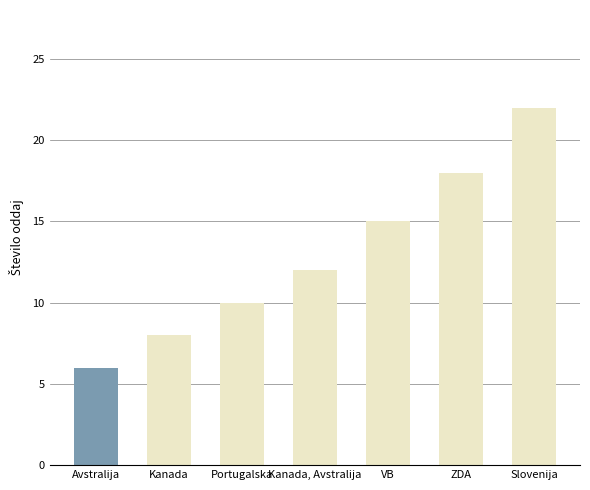

List the labels in order of value, largest first.

Slovenija, ZDA, VB, Kanada, Avstralija, Portugalska, Kanada, Avstralija